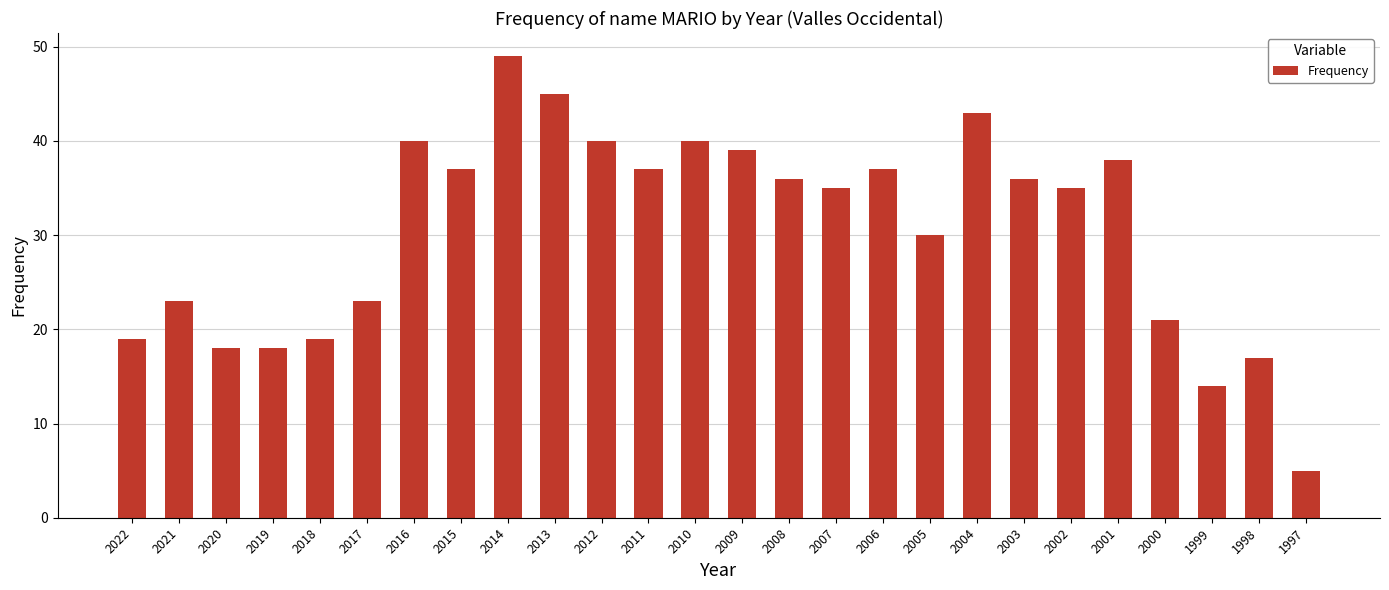

At which category does the chart reach its peak across all series?

2014